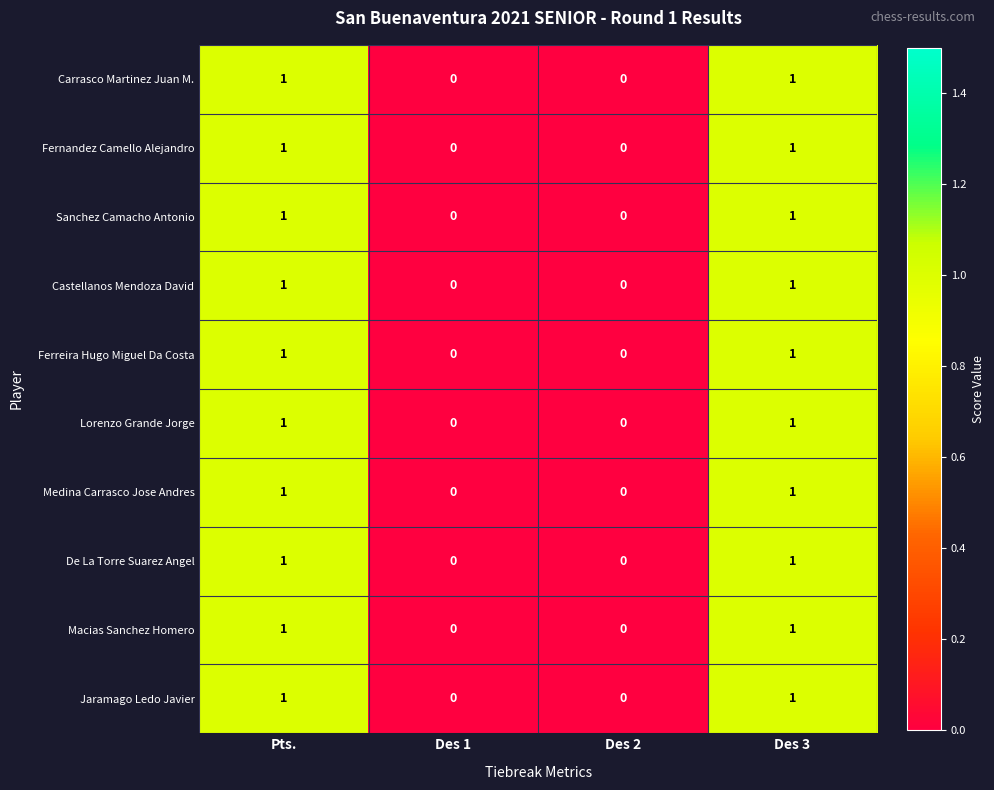

Count the De La Torre Suarez Angel values in the range 0 to 1.

4